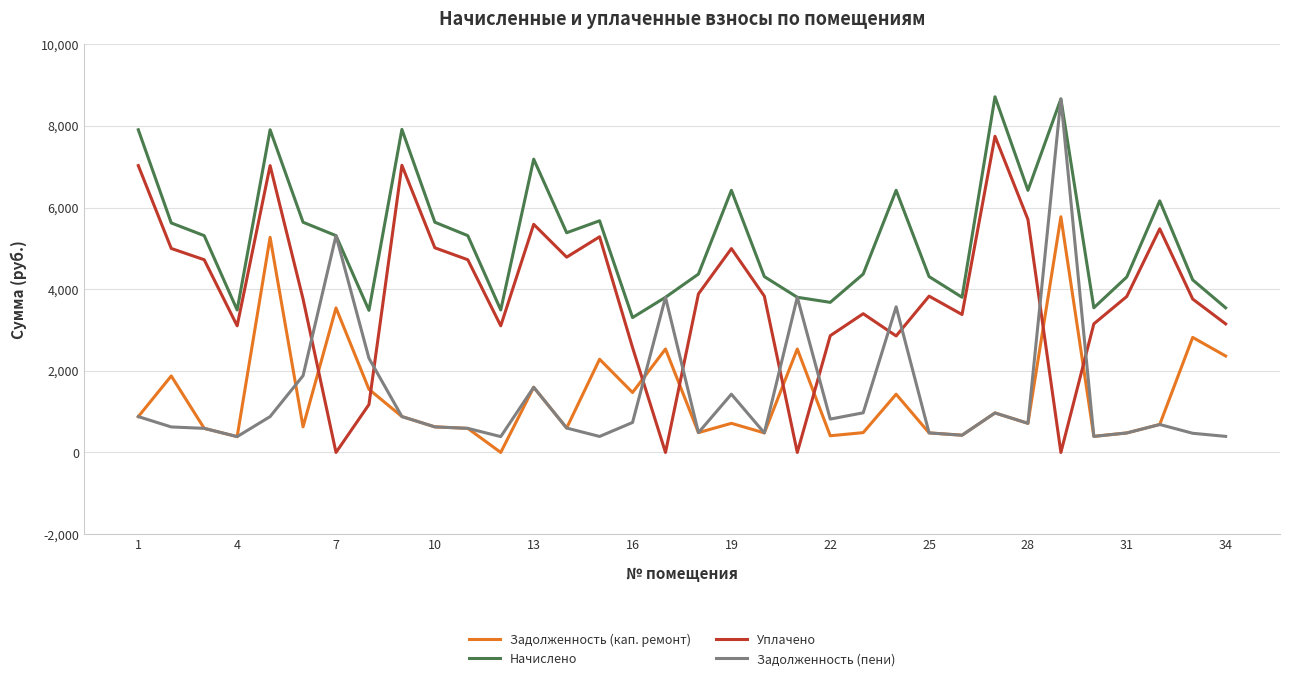

How many positive values does the Задолженность (кап. ремонт) series have?

33